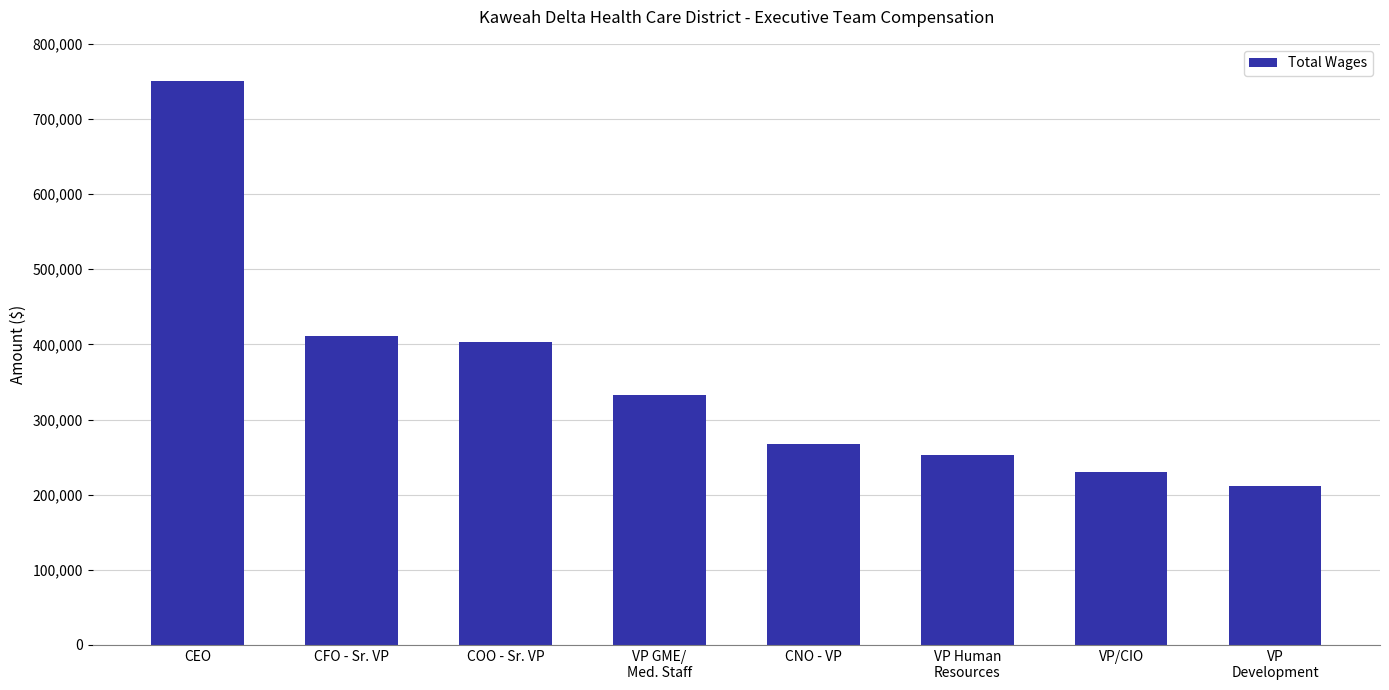

How many bars are there in total?

8